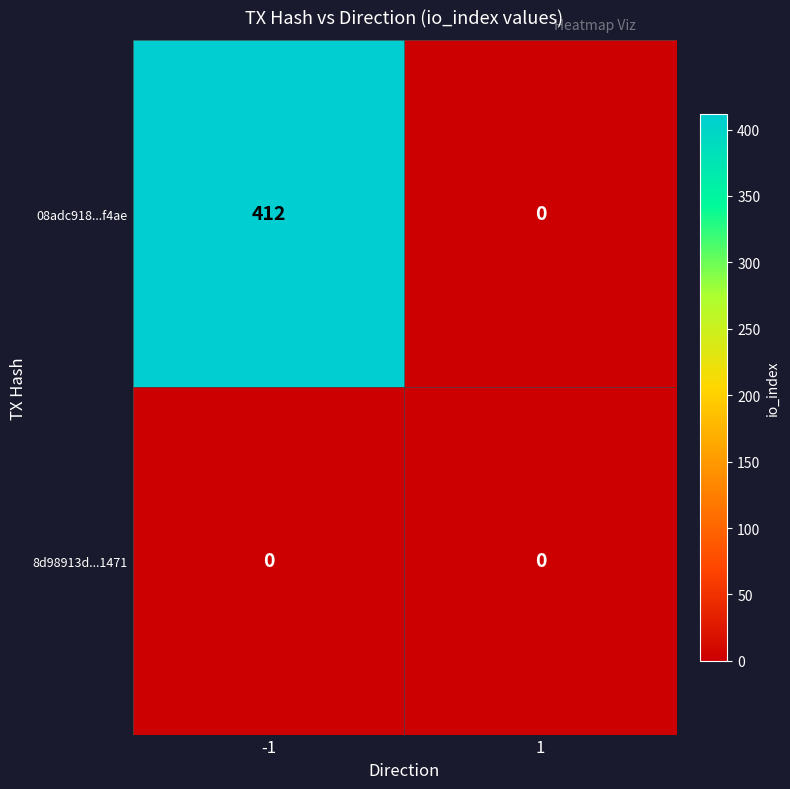

What is the maximum value shown in the chart?

412